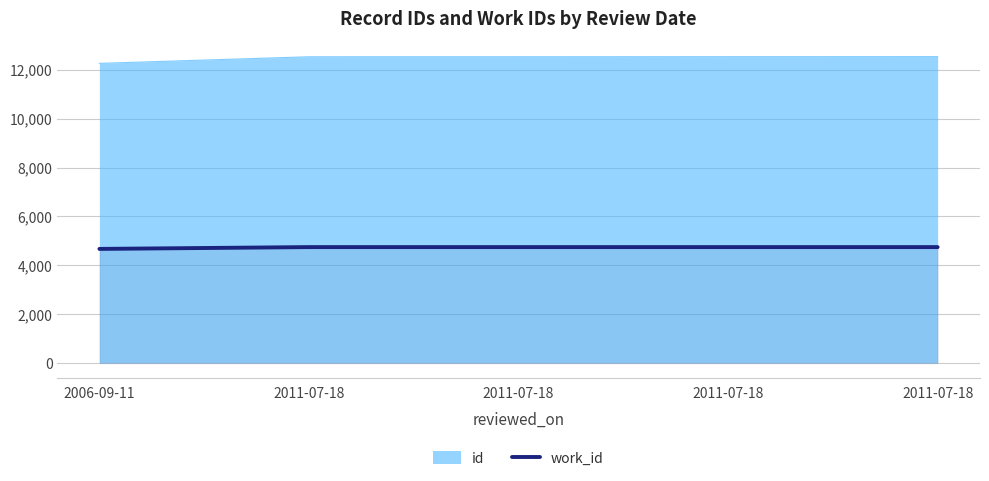

Does the chart display data point markers on the line(s)?

No